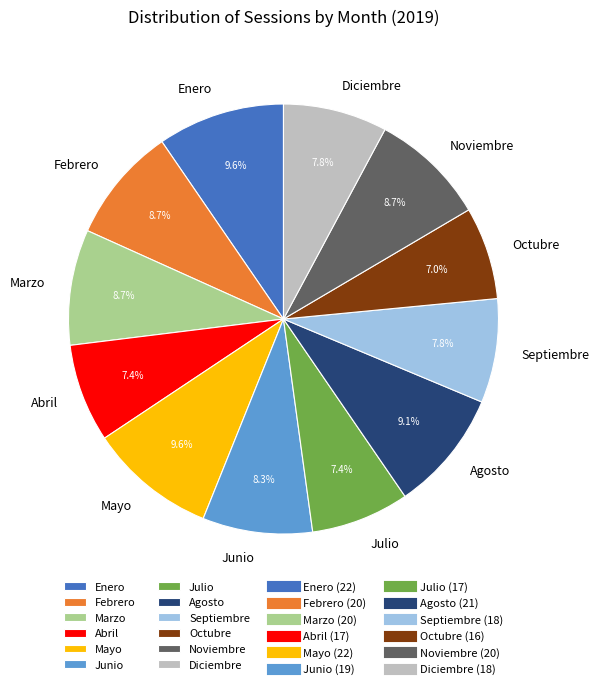

Between Noviembre and Mayo, which is larger?

Mayo